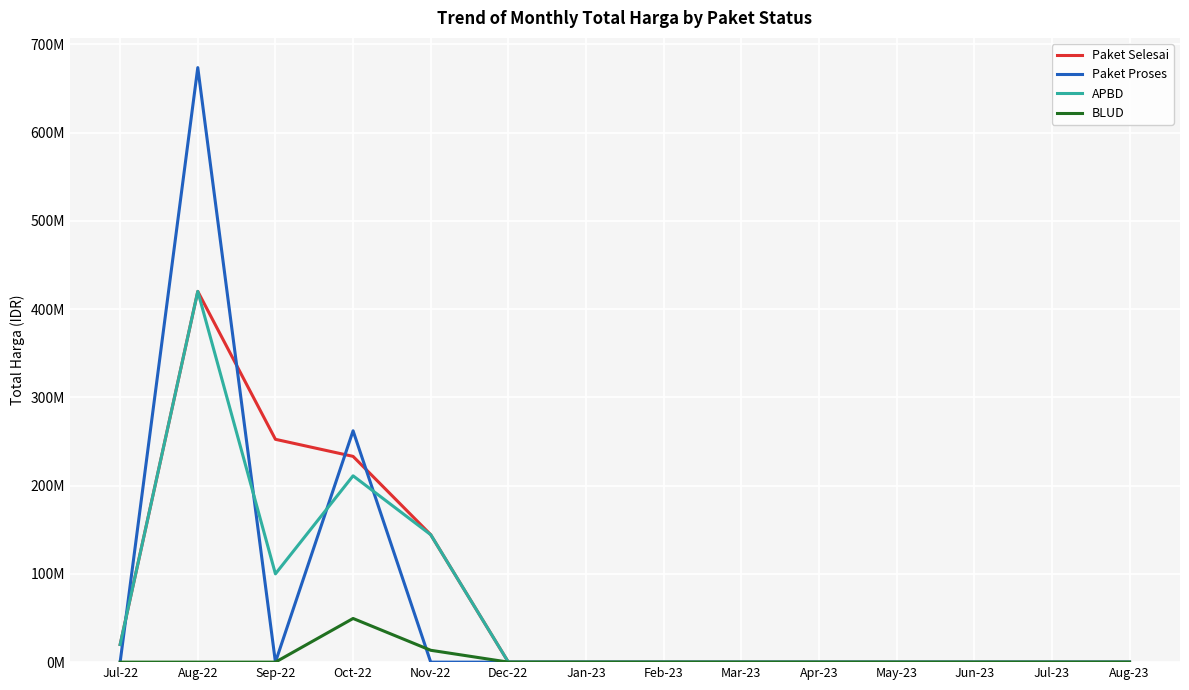

What are all the series names shown in the legend?

Paket Selesai, Paket Proses, APBD, BLUD